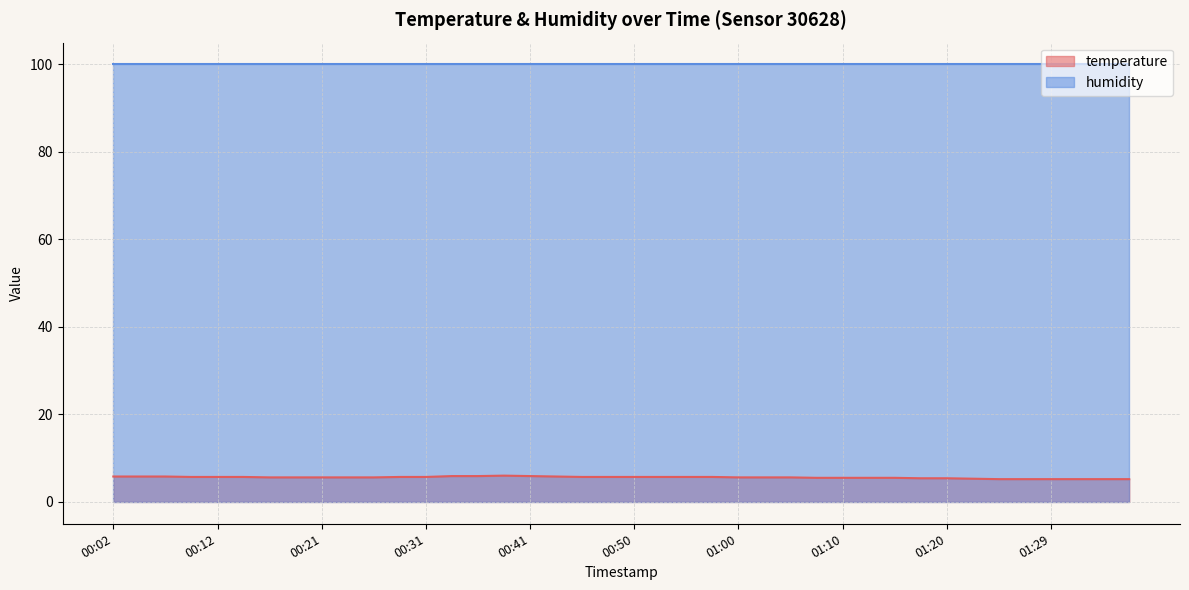

What is the total value across all series at 00:41?

105.8